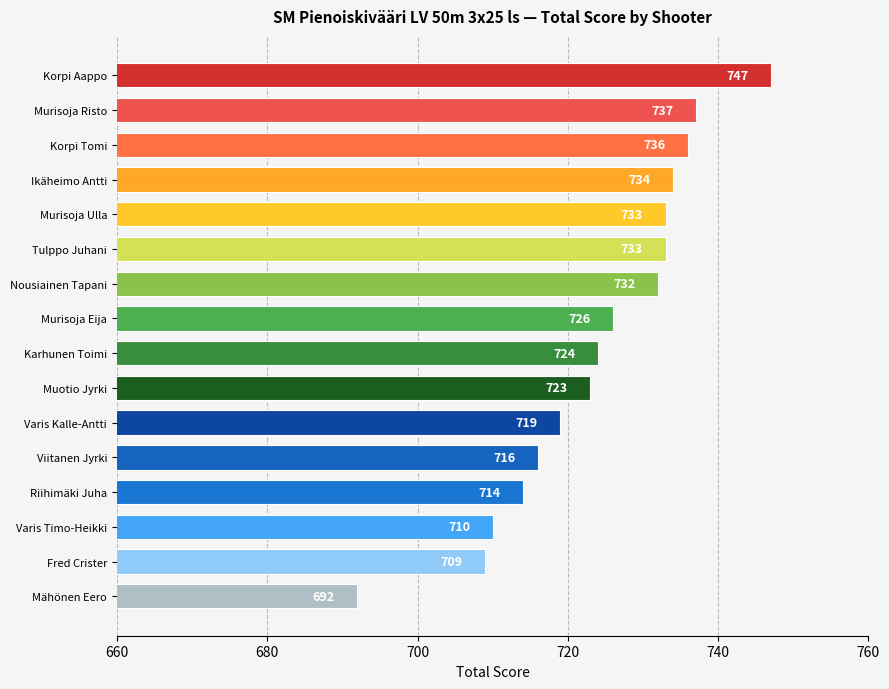

Reading top to bottom, transcribe all the data shown in this chart.

747	737	736	734	733	733	732	726	724	723	719	716	714	710	709	692